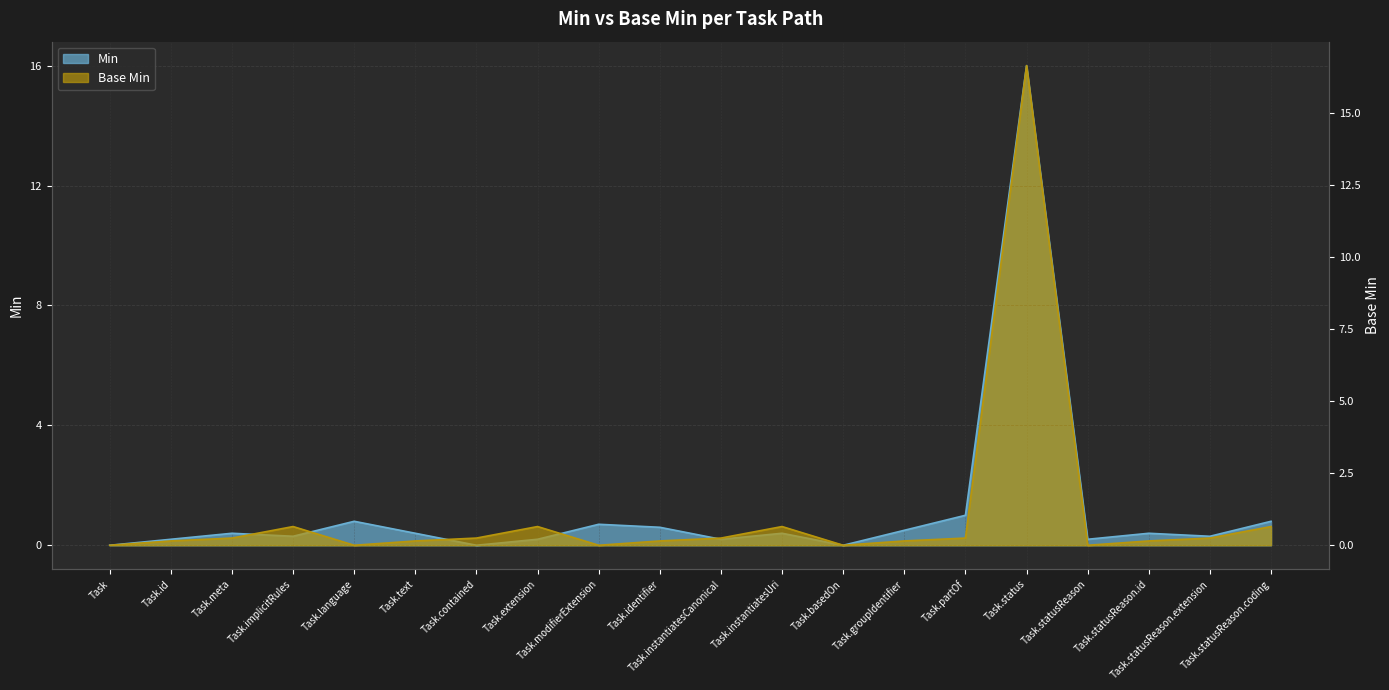

Where is Base Min nearest to the value 8?

Task.partOf